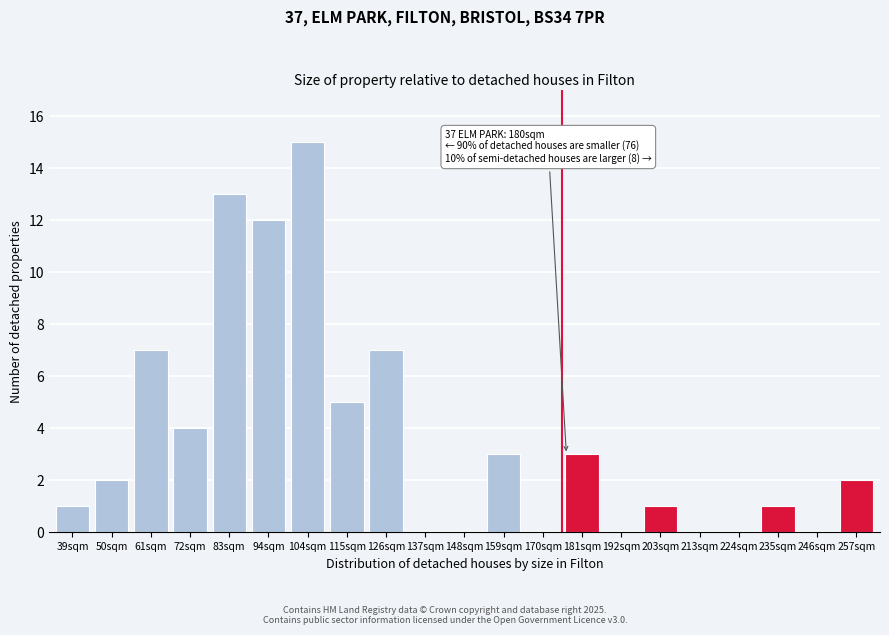

Reading right to left, what are all the values shown in this chart?

257sqm=2	246sqm=0	235sqm=1	224sqm=0	213sqm=0	203sqm=1	192sqm=0	181sqm=3	170sqm=0	159sqm=3	148sqm=0	137sqm=0	126sqm=7	115sqm=5	104sqm=15	94sqm=12	83sqm=13	72sqm=4	61sqm=7	50sqm=2	39sqm=1